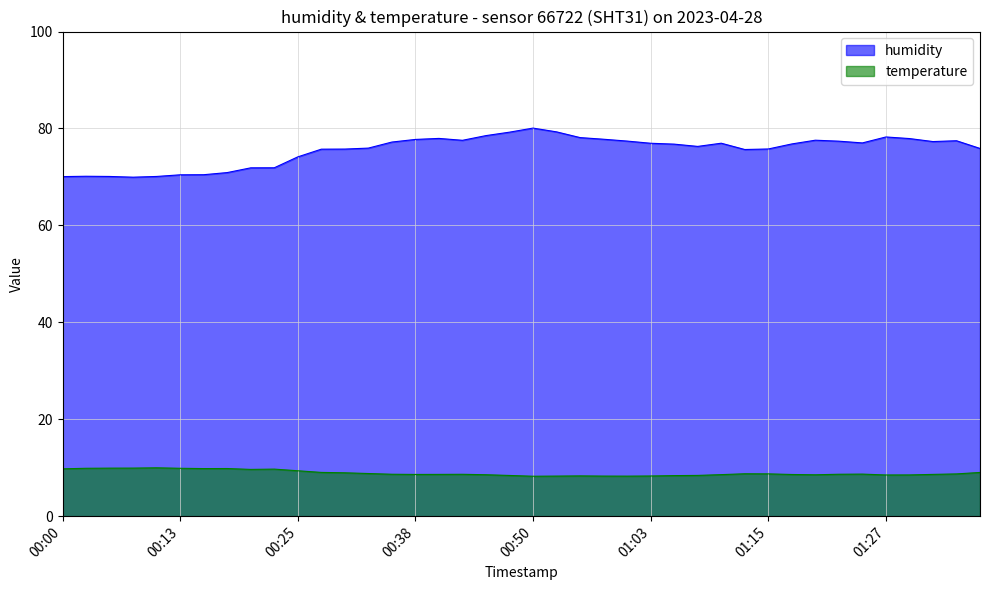

Is it true that humidity equals 75.7 at 01:13?

True